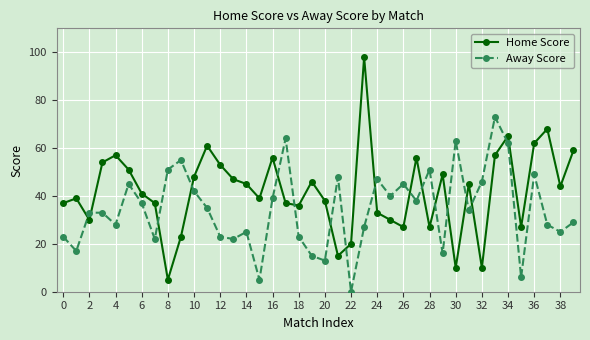

Which series has the largest range (max minus min)?

Home Score